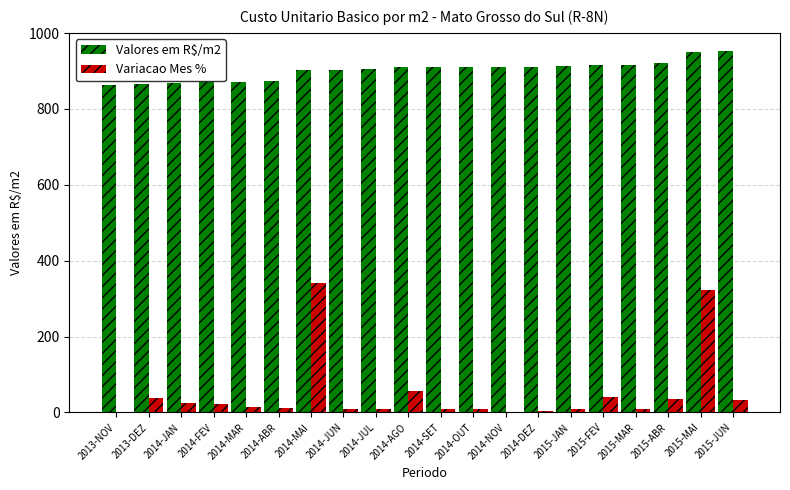

Which series changed the most between 2014-ABR and 2014-MAI?

Variacao Mes %